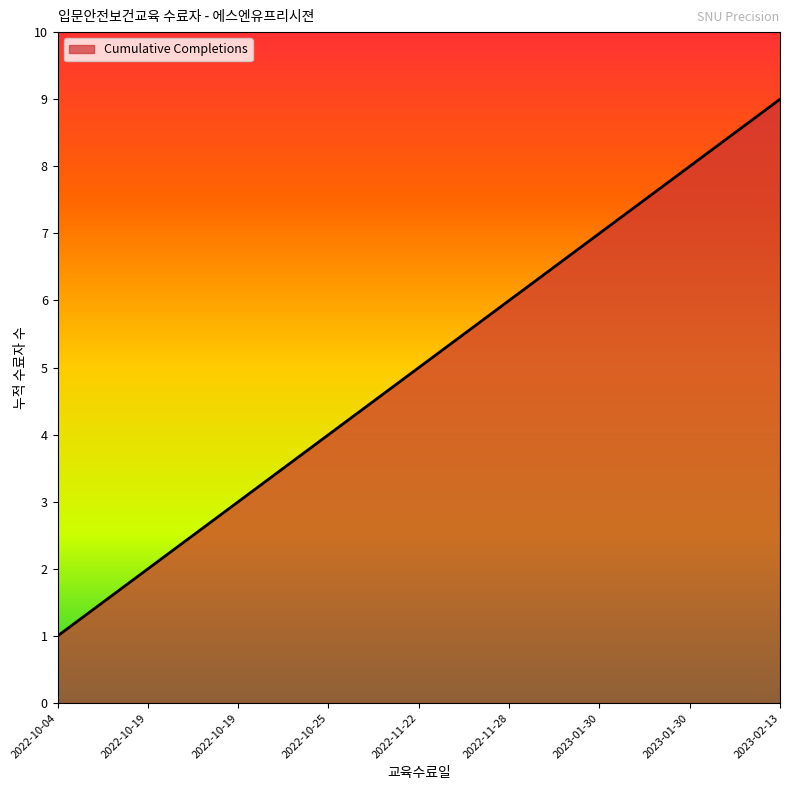

Which category has the highest value across all series?

2023-02-13